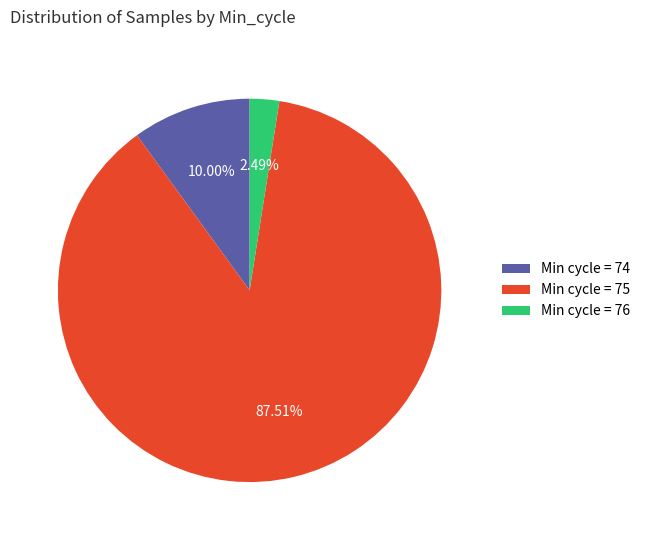

How many segments does this pie chart have?

3